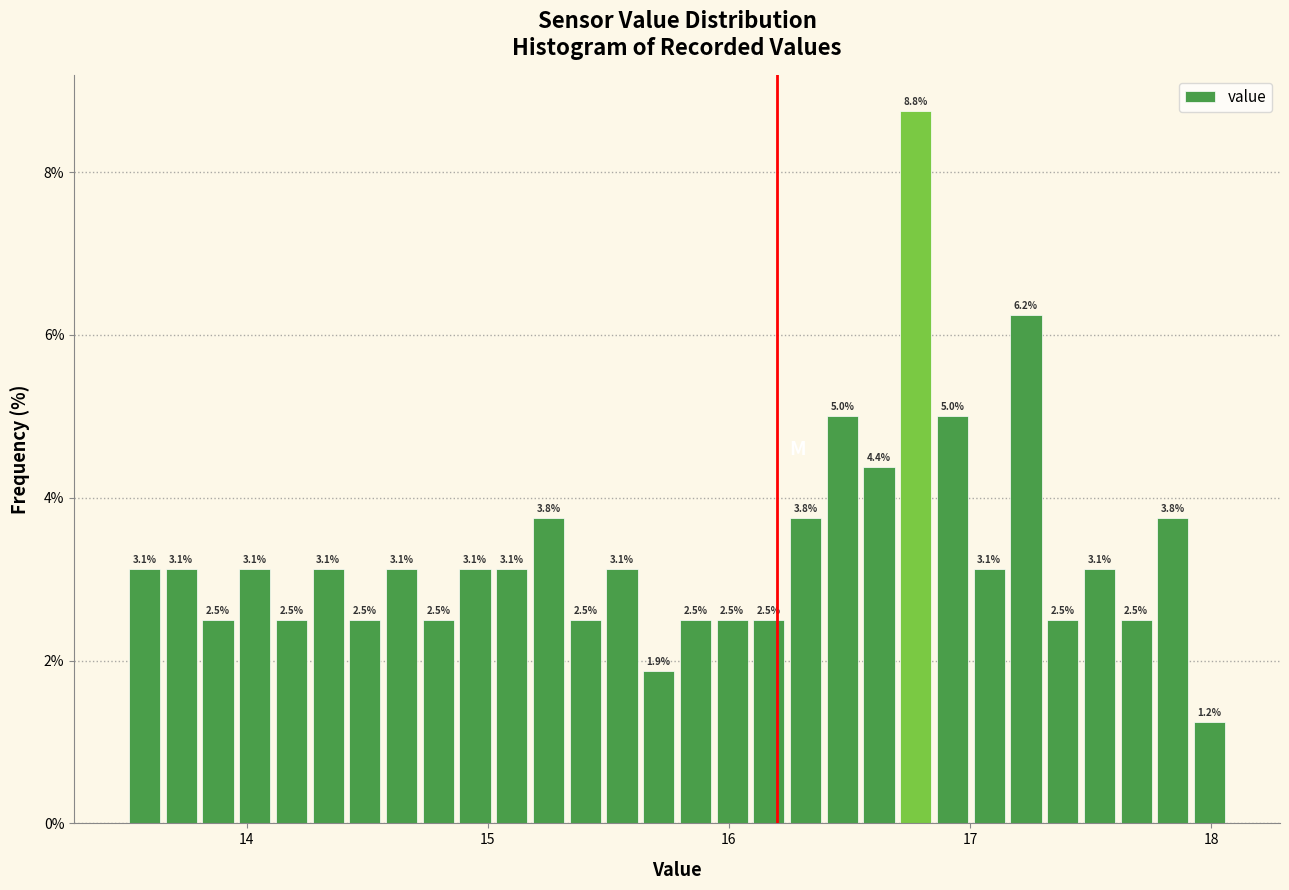

Read against the x-axis, roughly where is the centre of the tallest bar?

16.8